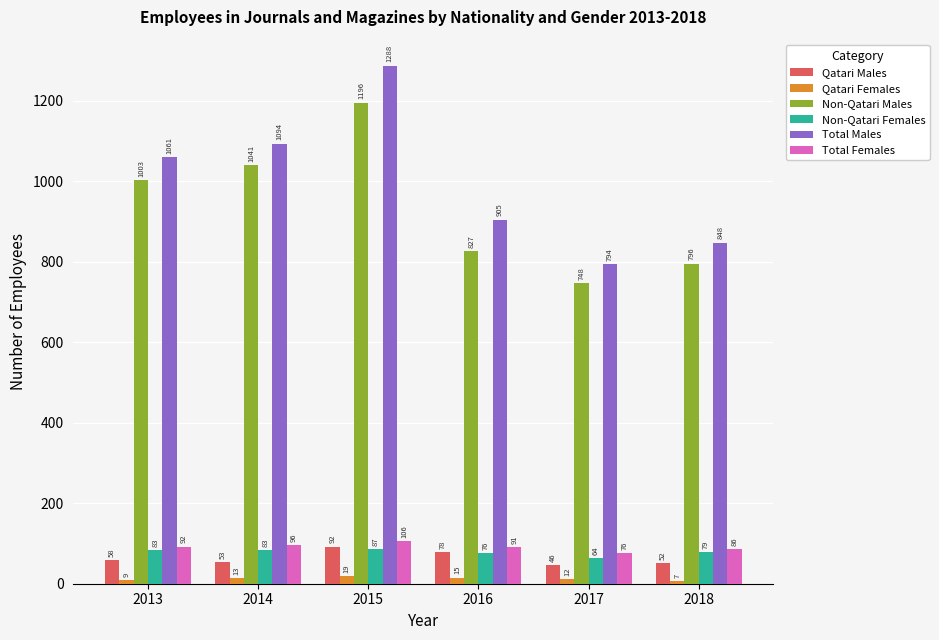

Is it true that Non-Qatari Males equals 1003 at 2013?

True